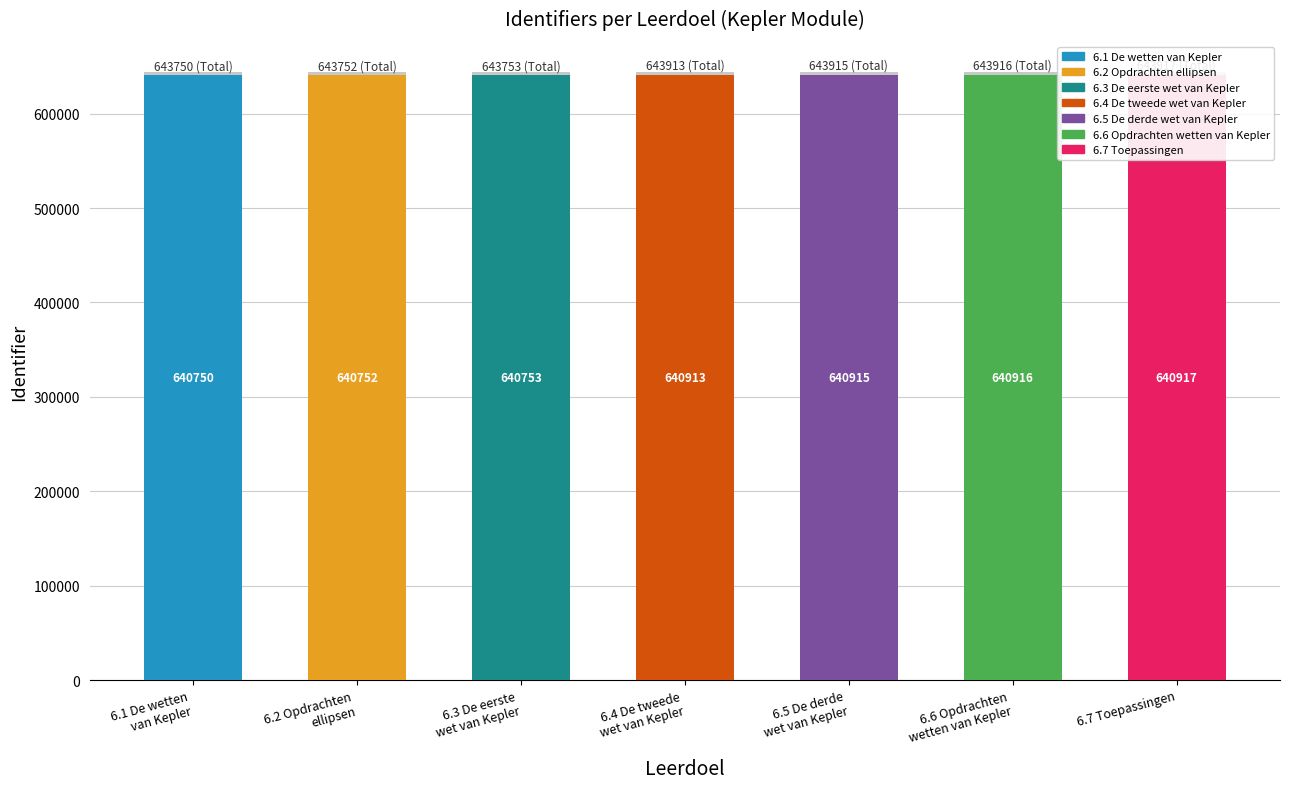

List the labels in order of value, largest first.

6.7 Toepassingen, 6.6 Opdrachten
wetten van Kepler, 6.5 De derde
wet van Kepler, 6.4 De tweede
wet van Kepler, 6.3 De eerste
wet van Kepler, 6.2 Opdrachten
ellipsen, 6.1 De wetten
van Kepler